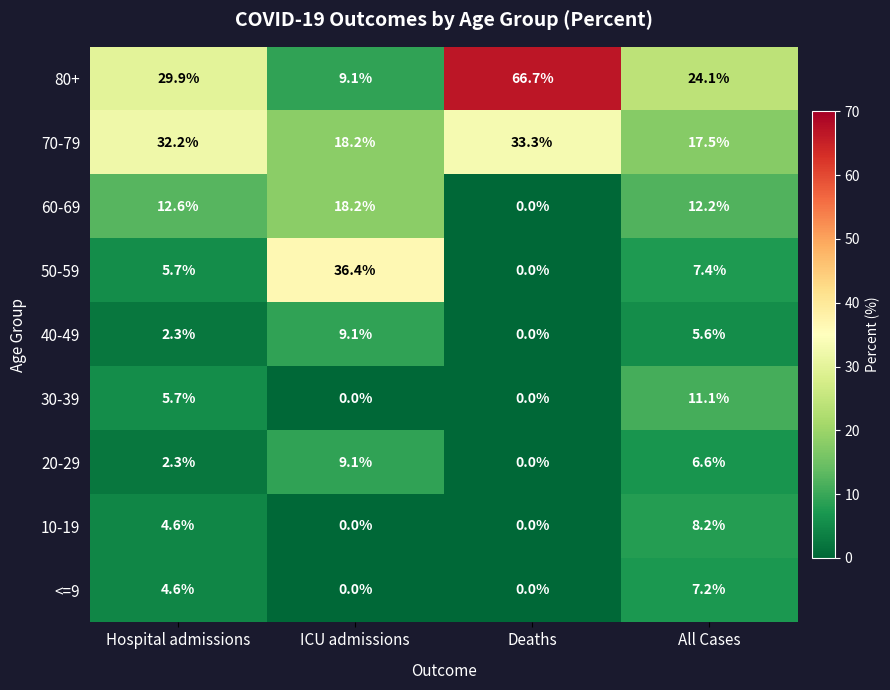

Count the number of data series in this chart.

9